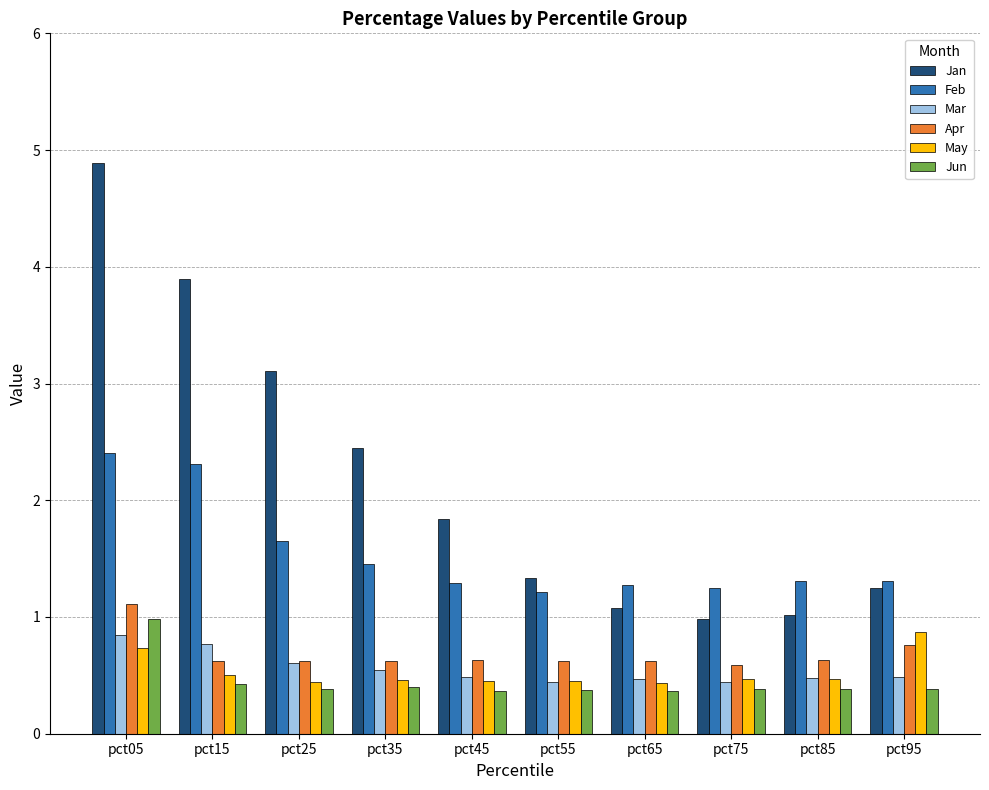

Is the value of Mar at pct85 greater than the value of Jan at pct35?

No